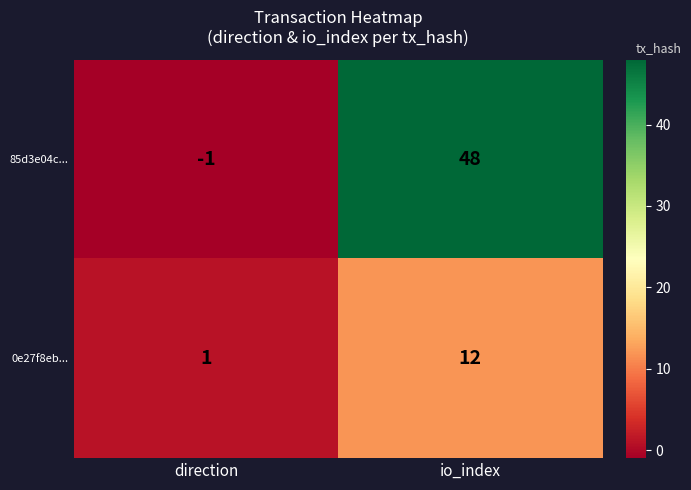

At which category does the chart reach its minimum across all series?

direction